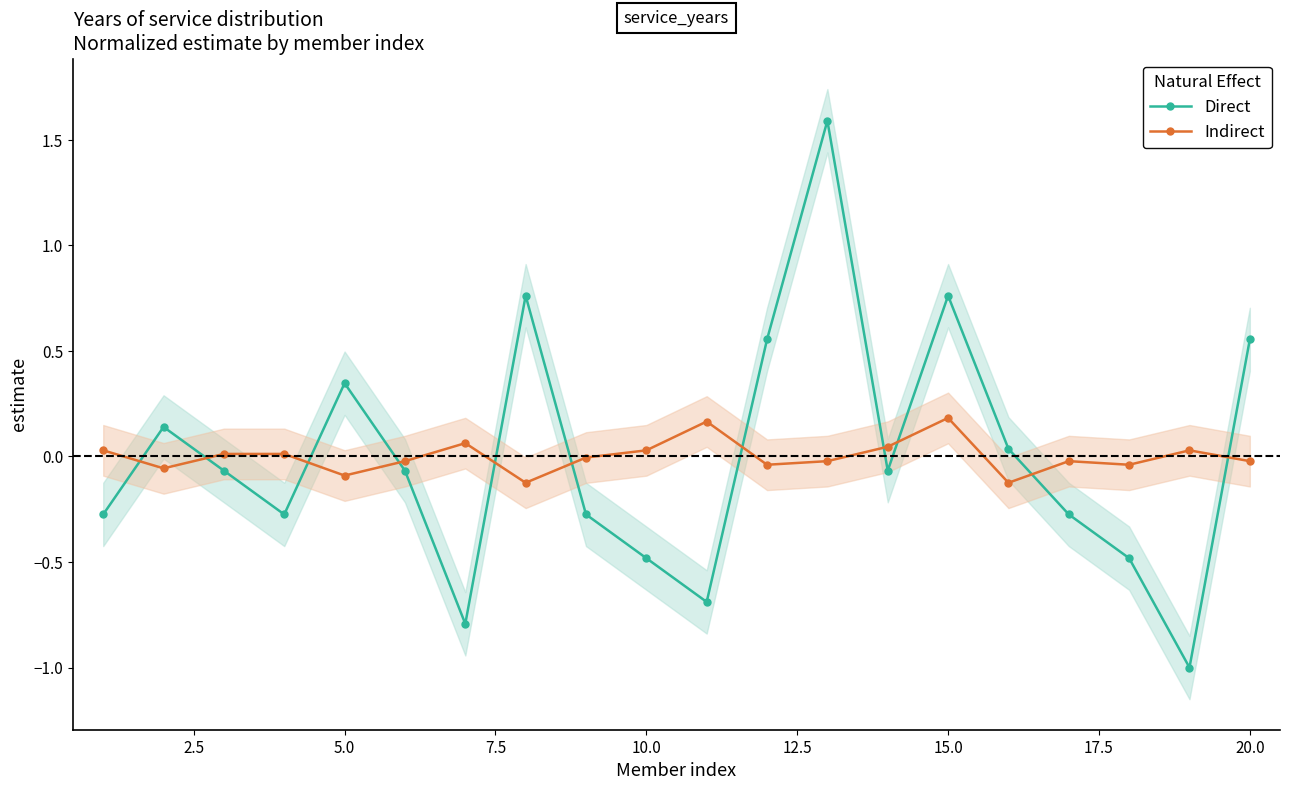

The Direct series shows -0.3 at 10.0. True or false?

False